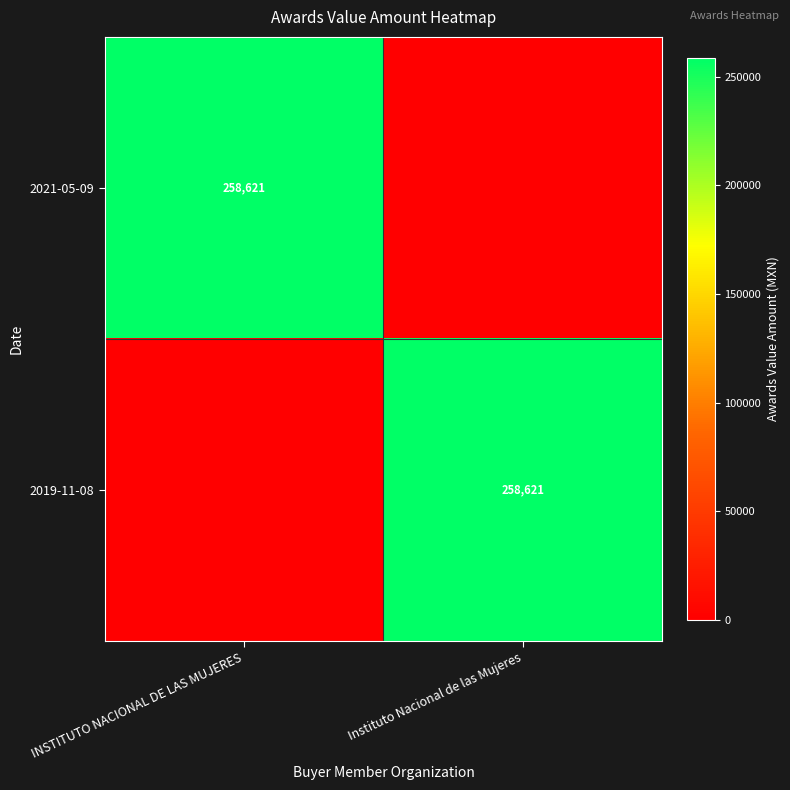

What is the spread (max minus min) of values at Instituto Nacional de las Mujeres?

258620.7